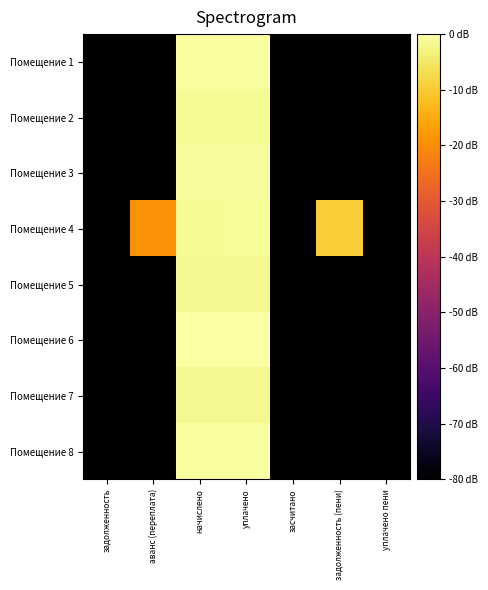

Rank the series at уплачено пени from lowest to highest value.

Помещение 1, Помещение 2, Помещение 3, Помещение 4, Помещение 5, Помещение 6, Помещение 7, Помещение 8